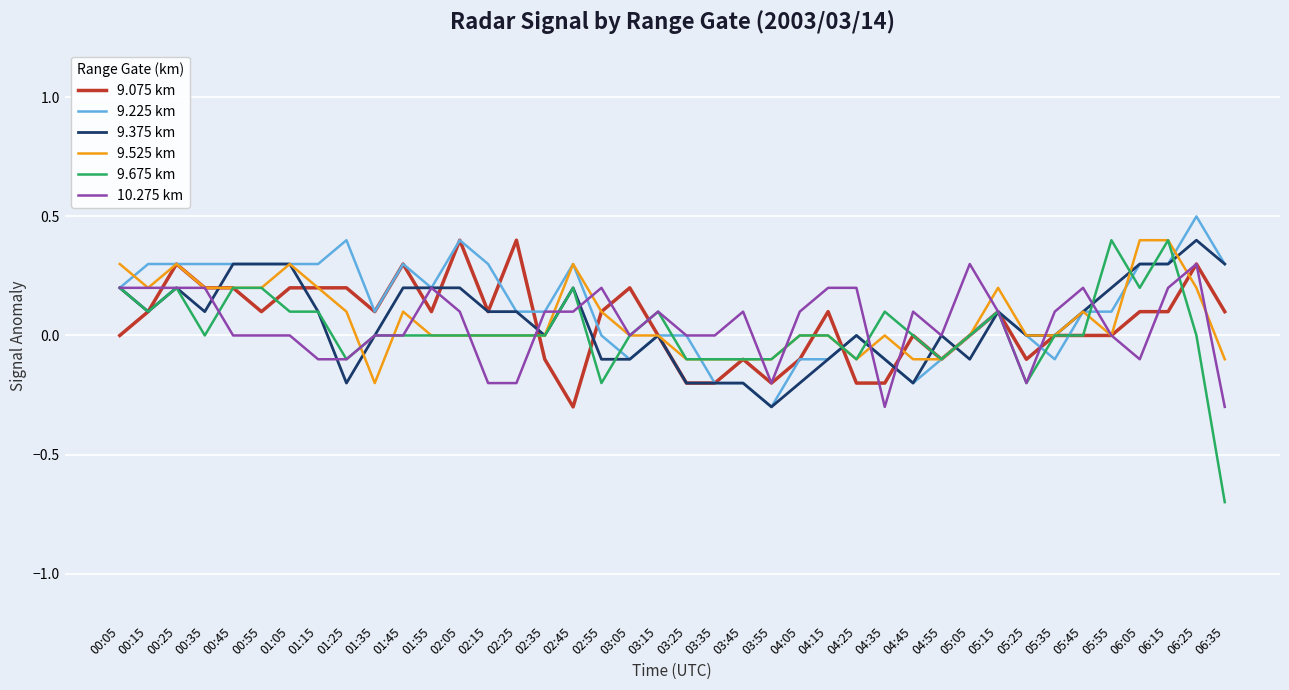

The 9.675 km series shows -0.4 at 06:35. True or false?

False